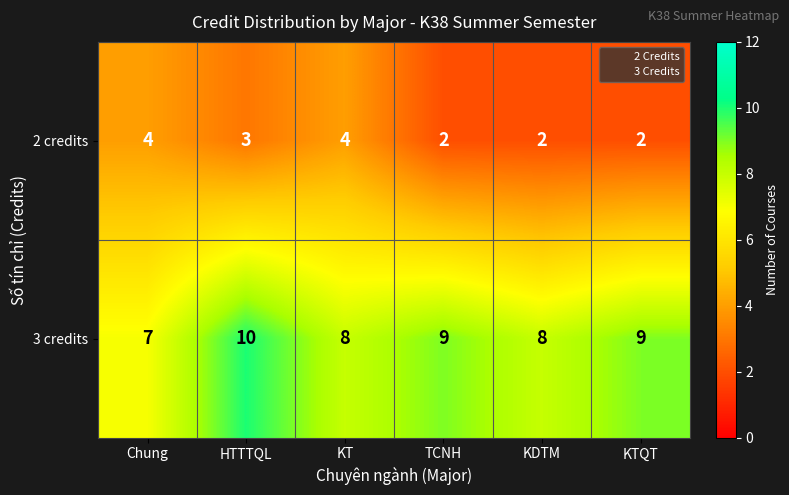

Reading left to right, transcribe all the data shown in this chart.

2 credits: Chung=4	HTTTQL=3	KT=4	TCNH=2	KDTM=2	KTQT=2
3 credits: Chung=7	HTTTQL=10	KT=8	TCNH=9	KDTM=8	KTQT=9